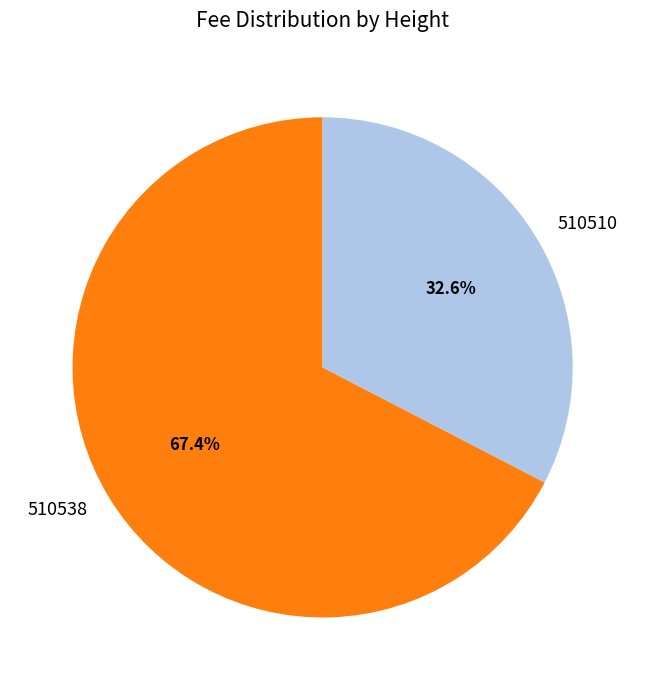

The 510510 slice represents 33% of the pie. True or false?

True